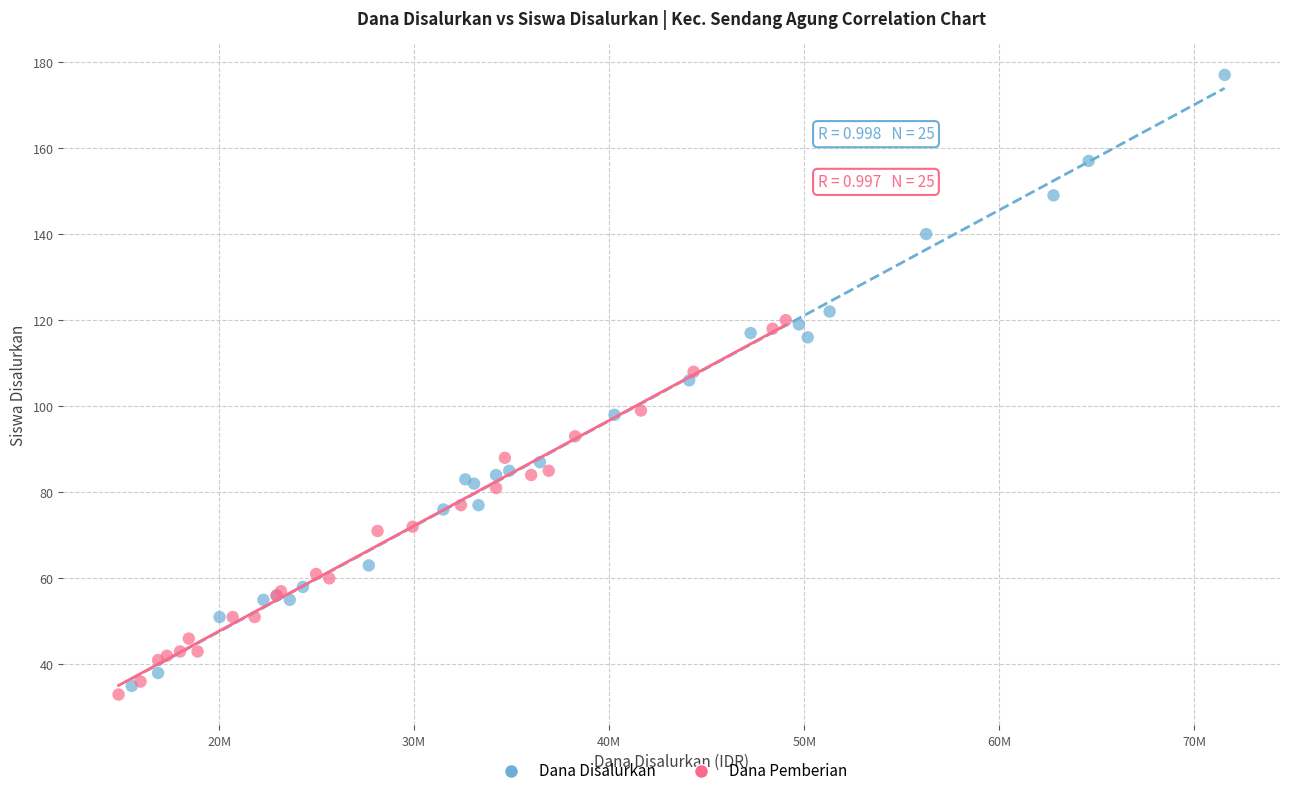

What are all the series names shown in the legend?

Dana Disalurkan, Dana Pemberian